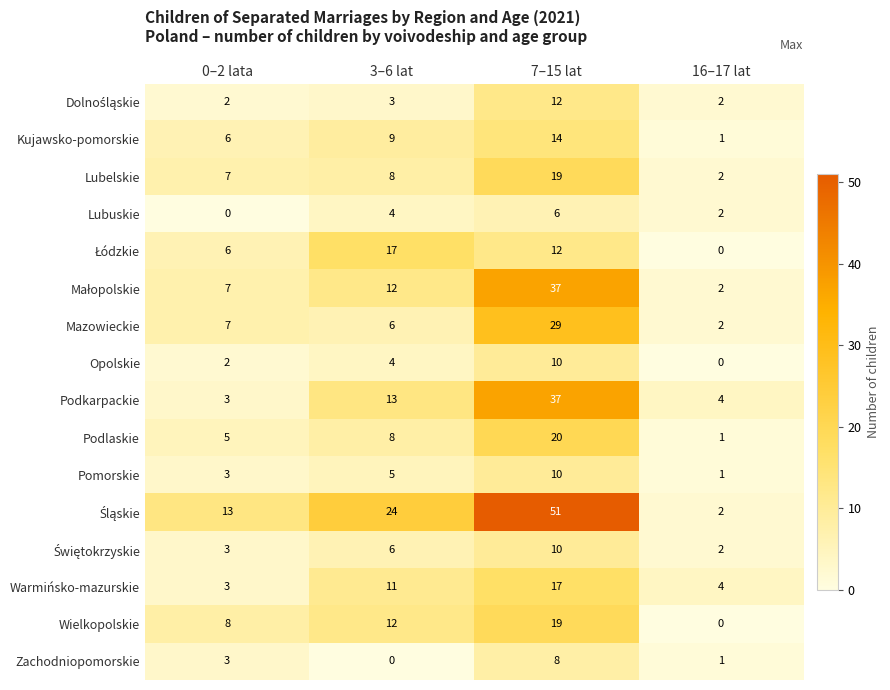

Which category has the lowest value in the Lubuskie series?

0–2 lata